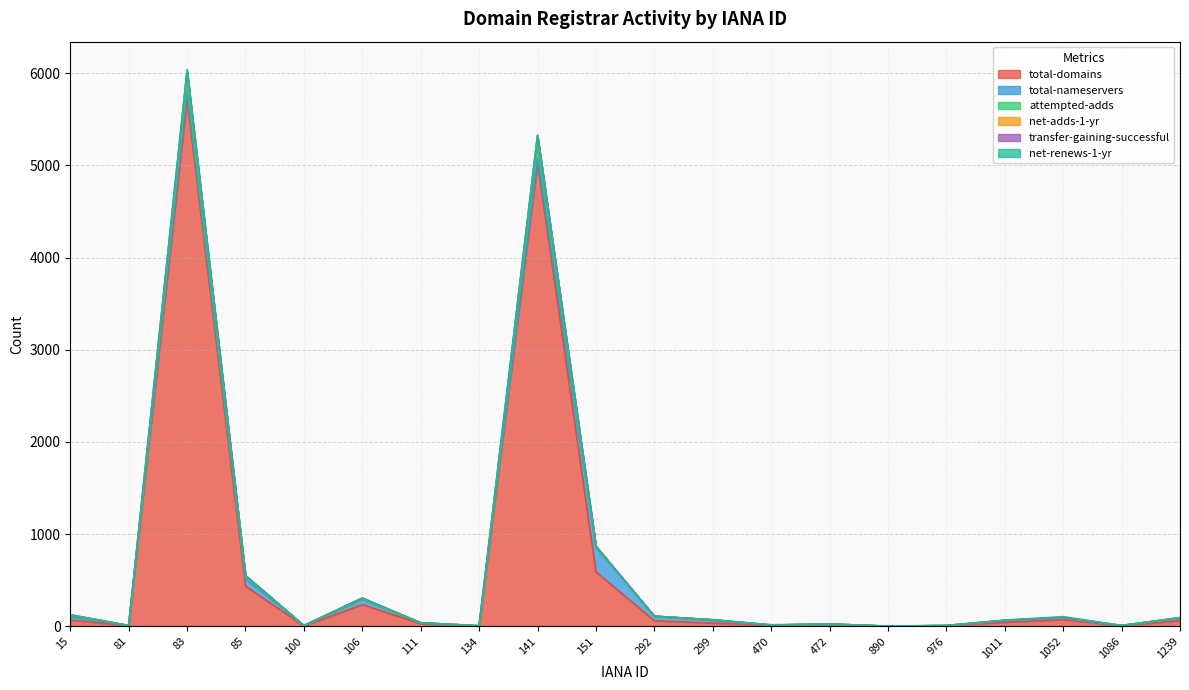

Is it true that attempted-adds equals 50 at 470?

False